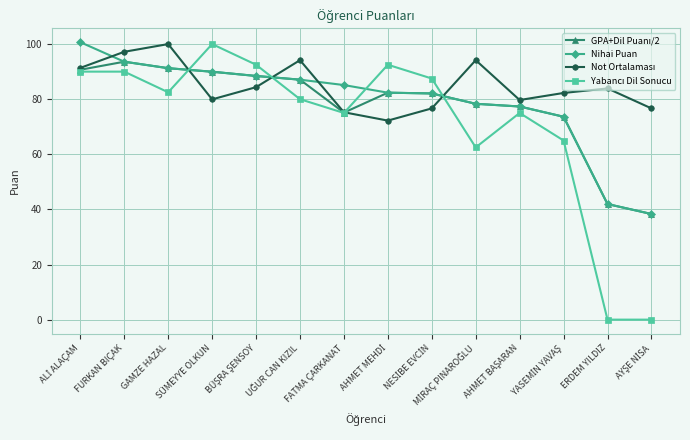

What is the label of the 12th point from the right?

GAMZE HAZAL